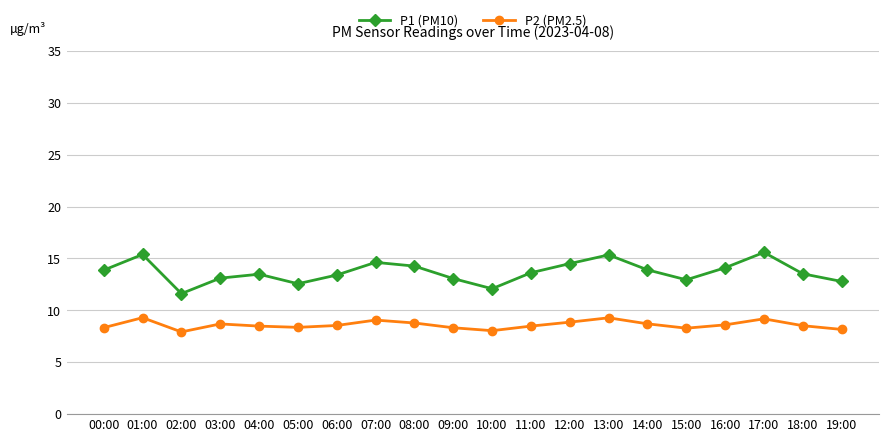

Is the value of P2 (PM2.5) at 10:00 greater than the value of P1 (PM10) at 09:00?

No